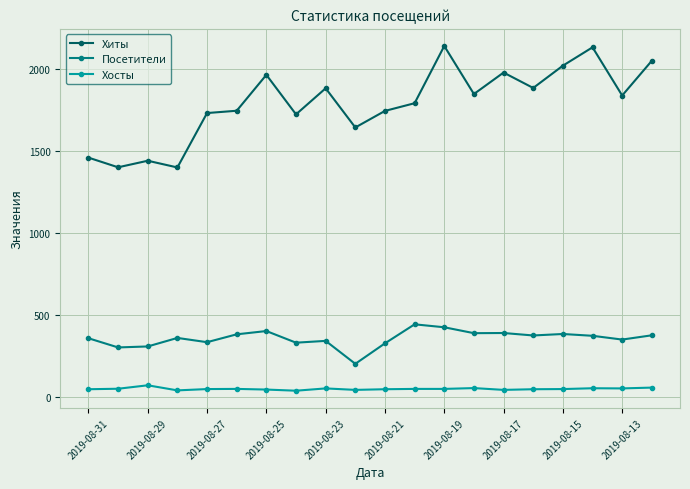

Which series has the largest total across all categories?

Хиты